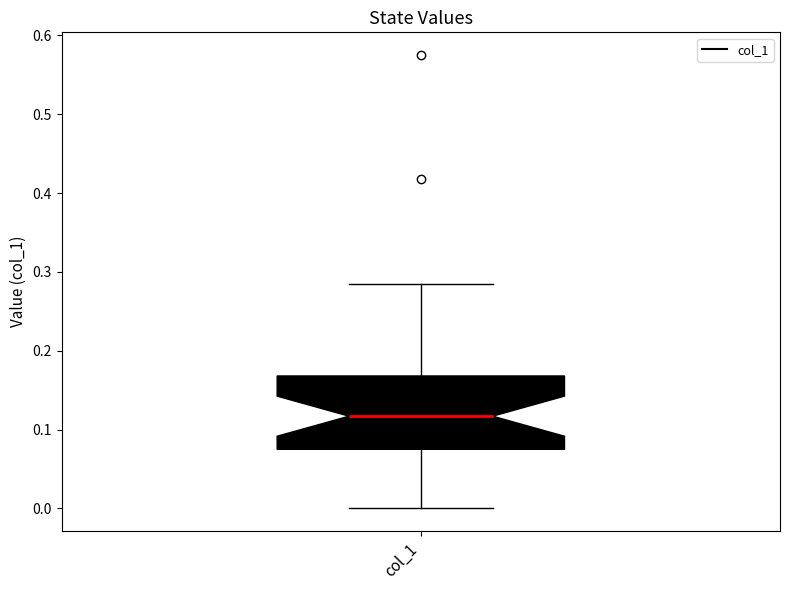

Read this box plot against the y-axis: the position of the median line, the range covered by the box, and the ends of both whiskers. The values are not printed on the chart, so give them approximately, as read against the axis.

median 0.12, box 0.08 to 0.17, whiskers 0.00 to 0.28